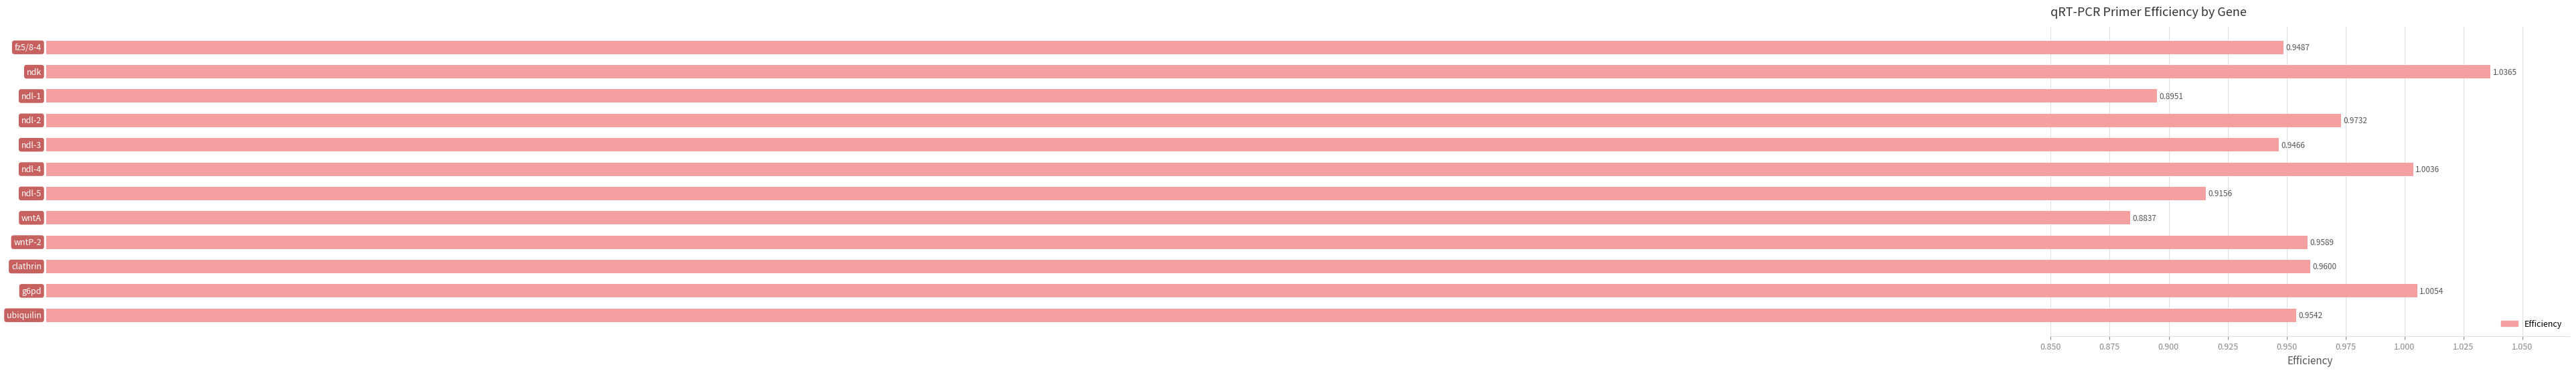

What is the sum of all values?

11.5